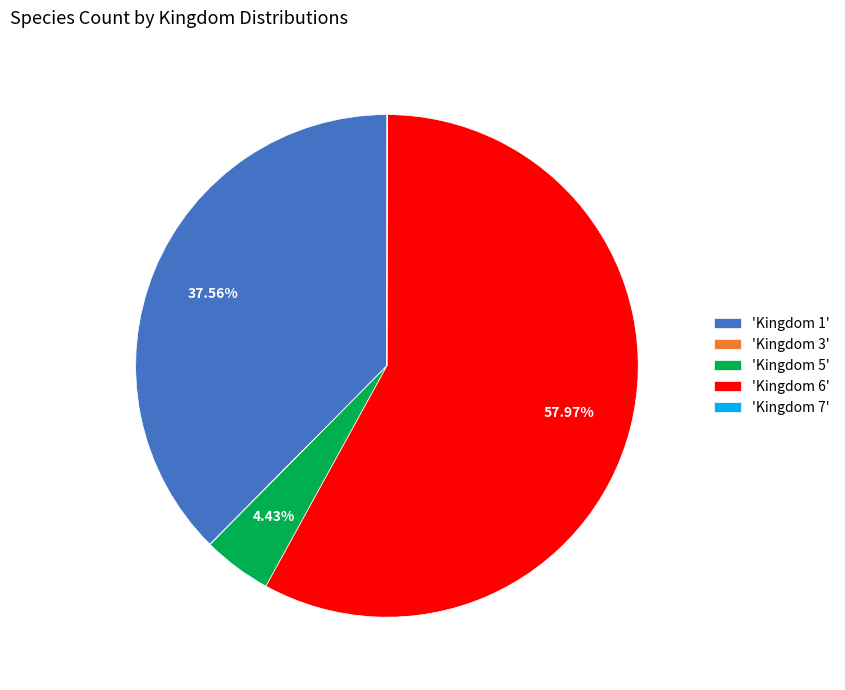

Do 'Kingdom 1' and 'Kingdom 6' together represent more than half of the pie?

Yes